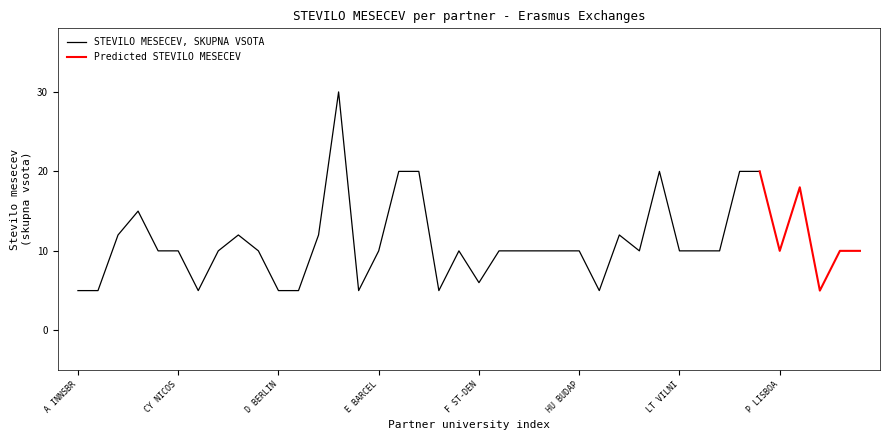

What is the value of the Predicted STEVILO MESECEV point at the 16th from the left?

10